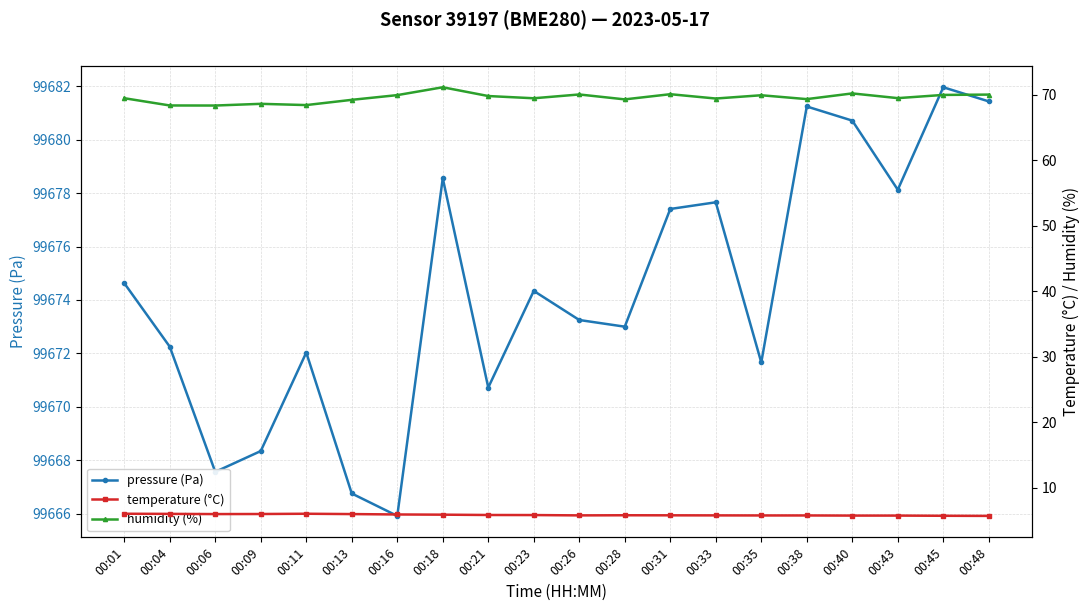

Where is the first local minimum for pressure (Pa)?

00:06